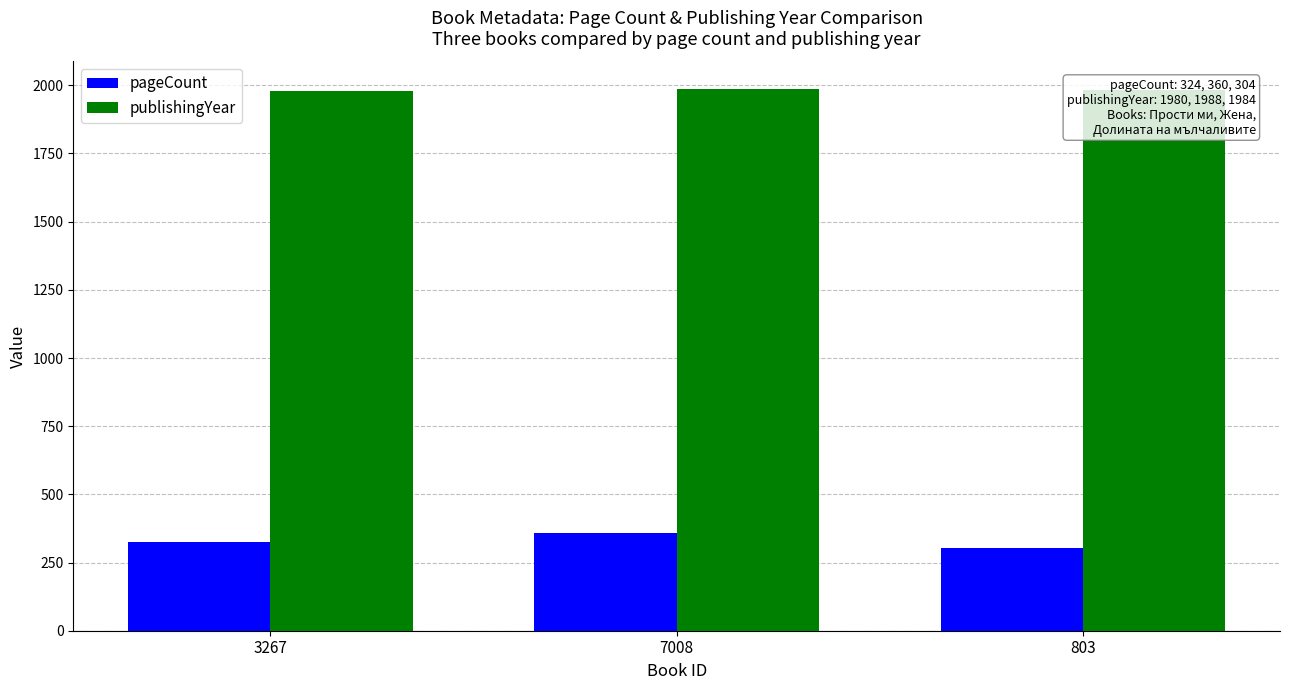

At which category is the sum across all series the highest?

7008